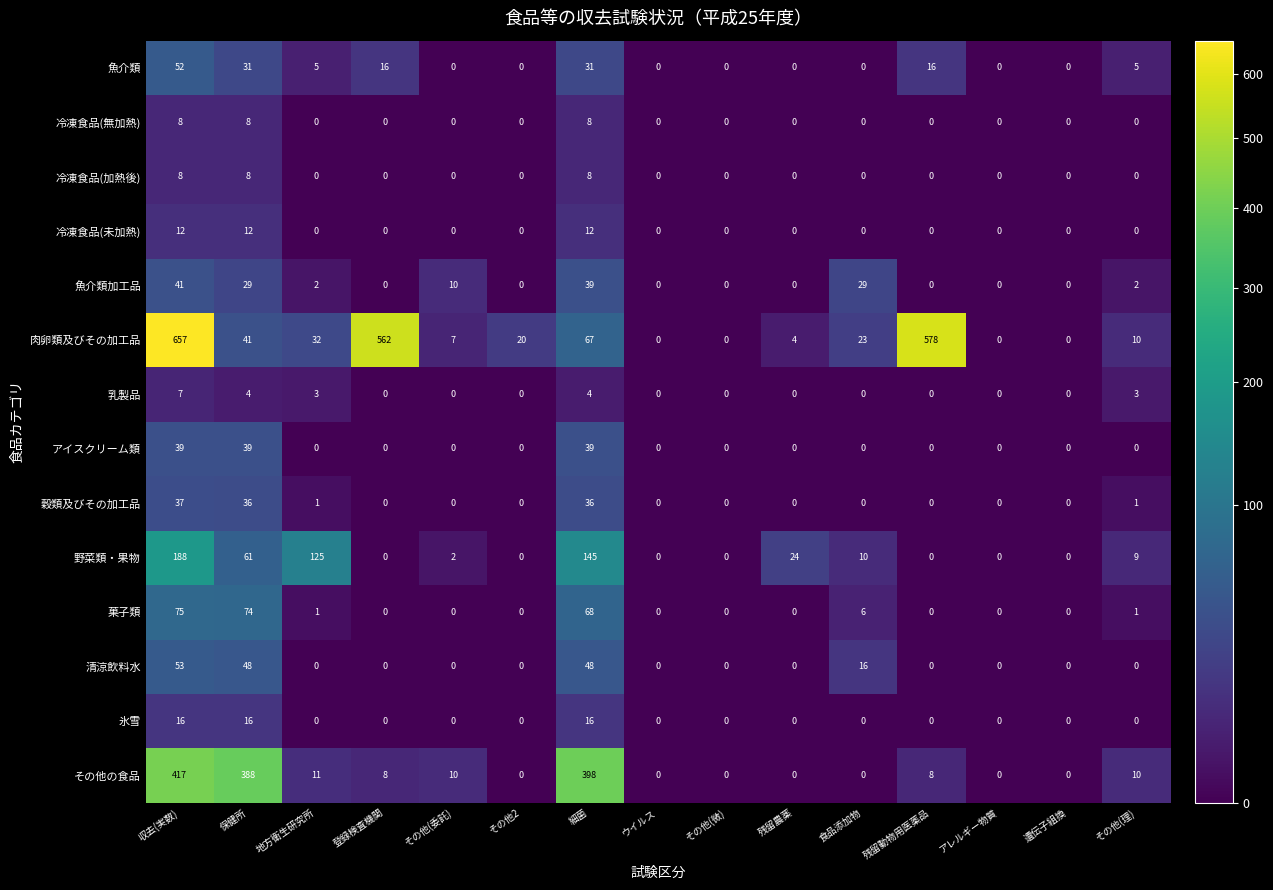

How many distinct data groups are displayed?

14